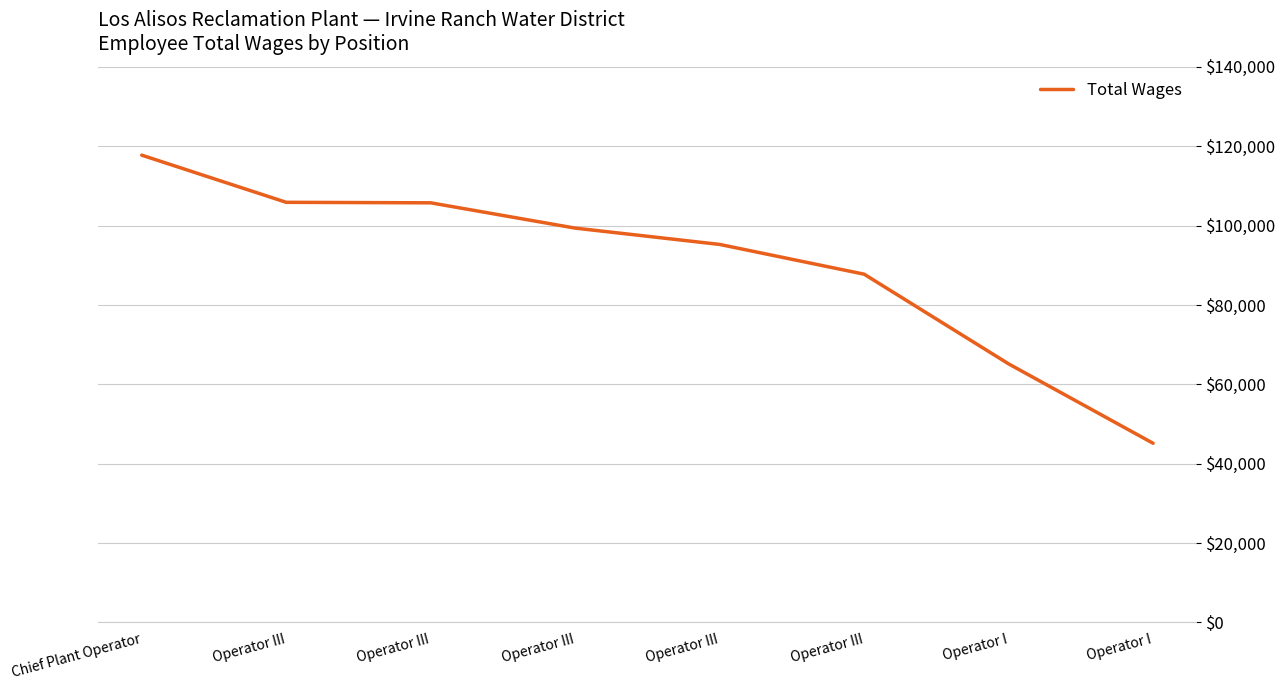

What is the smallest value displayed?

45146